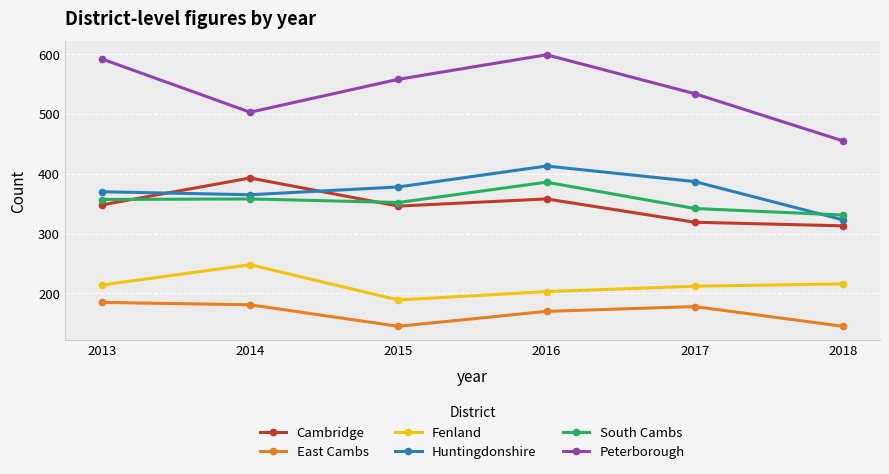

True or false: South Cambs and Fenland intersect in this chart.

False